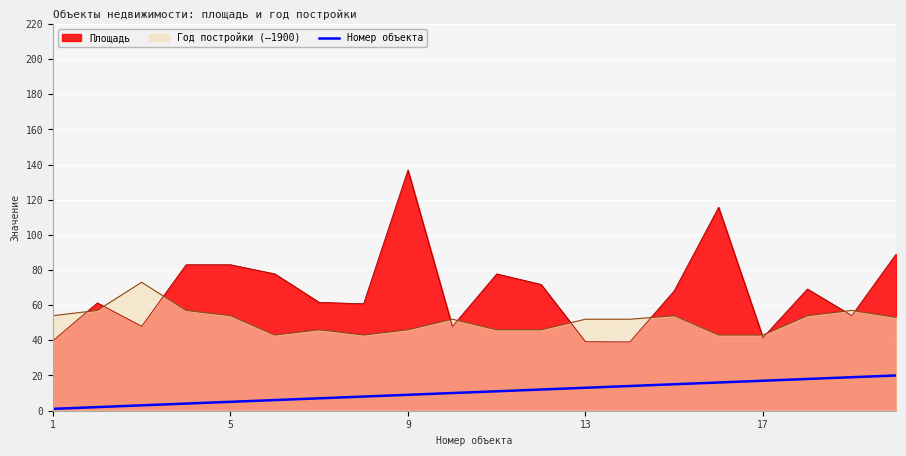

Which series has the largest range (max minus min)?

Площадь